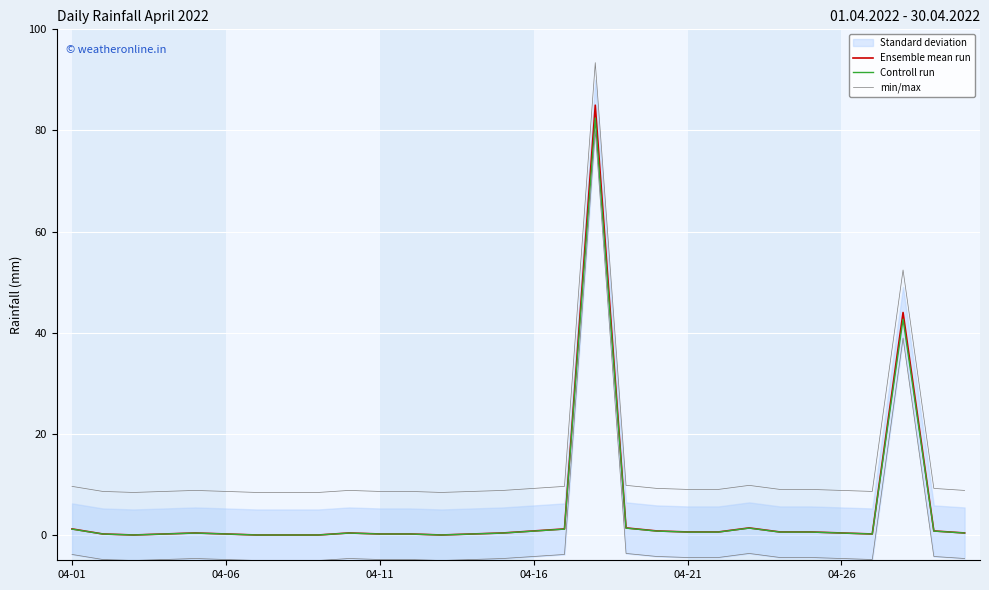

At which category does the chart reach its peak across all series?

17